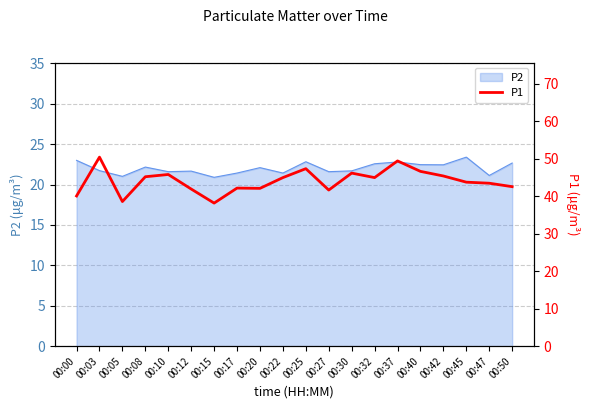

Where does the data first go above 44?

00:03